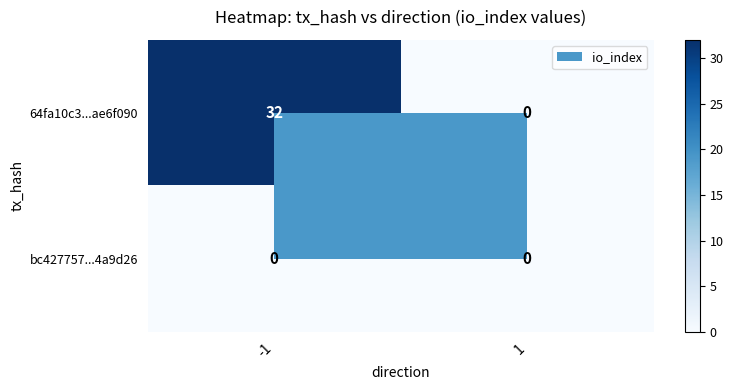

True or false: 64fa10c3...ae6f090 has a value of 56 at -1.

False